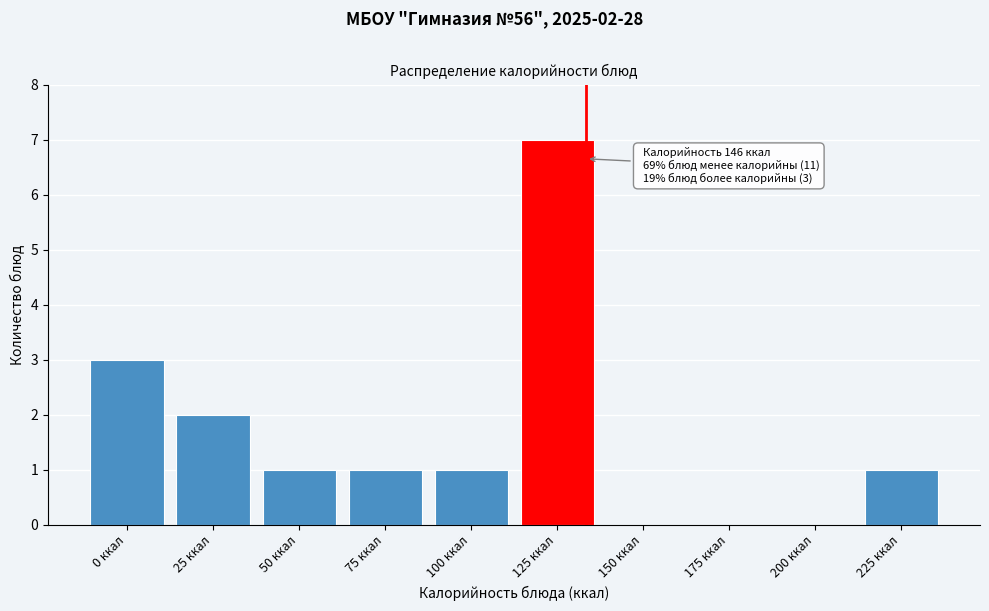

Reading left to right, extract all data points from this chart.

0 ккал=3	25 ккал=2	50 ккал=1	75 ккал=1	100 ккал=1	125 ккал=7	150 ккал=0	175 ккал=0	200 ккал=0	225 ккал=1